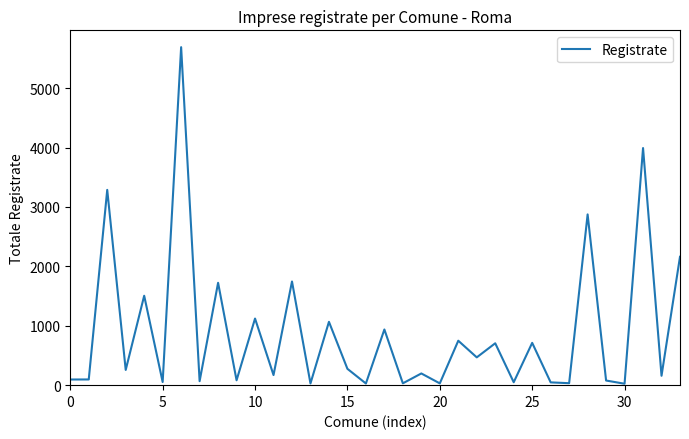

What is the smallest value displayed?

24